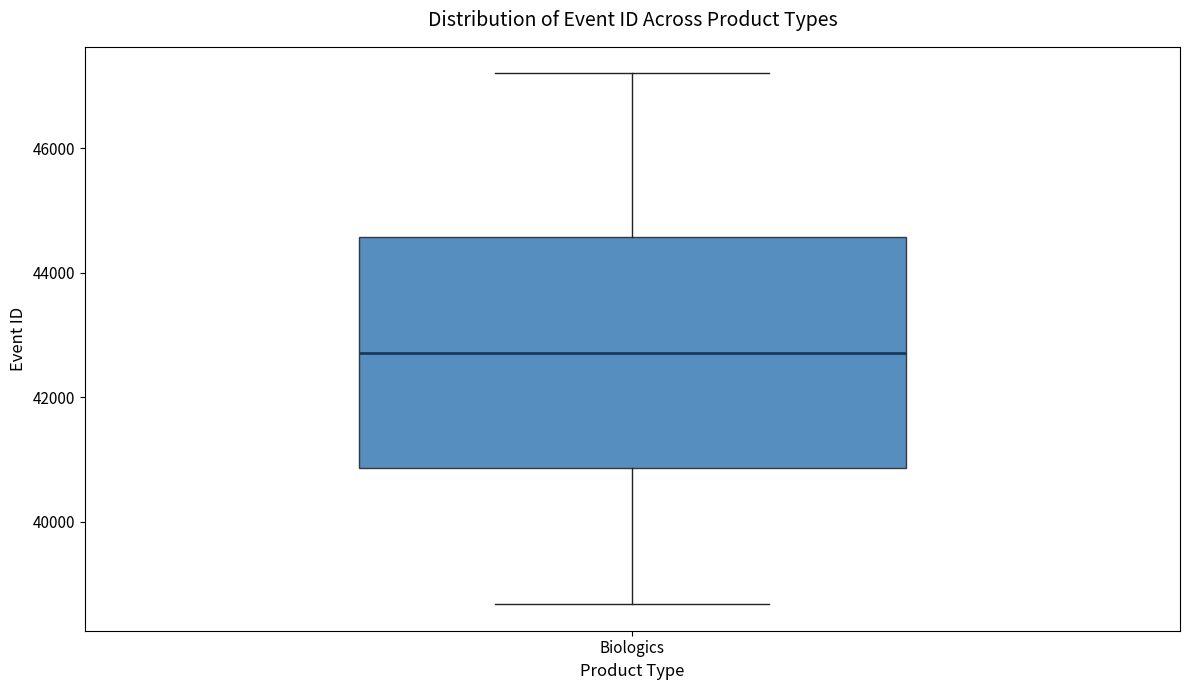

Transcribe this box plot: give where the median line is, the range the box spans, and where the two whiskers end, as read against the y-axis. The values are not printed on the chart, so give them approximately, as read against the axis.

median 42800, box 40800 to 44600, whiskers 38600 to 47200